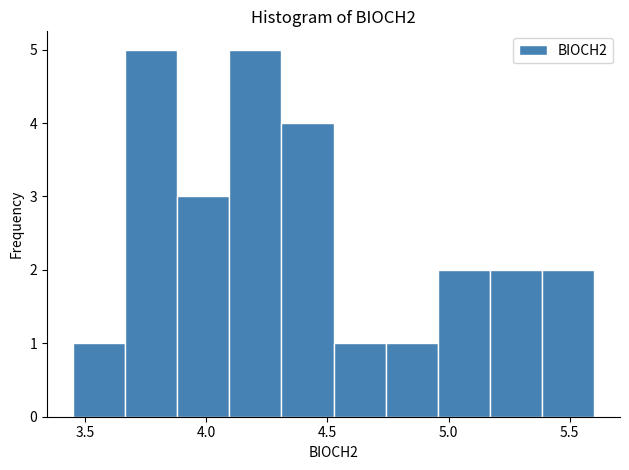

How tall is the bar that spans 4.095 to 4.310 on the x-axis? Neither the bar edges nor the heights are printed on the chart, so give them approximately, as read against the axes.

5